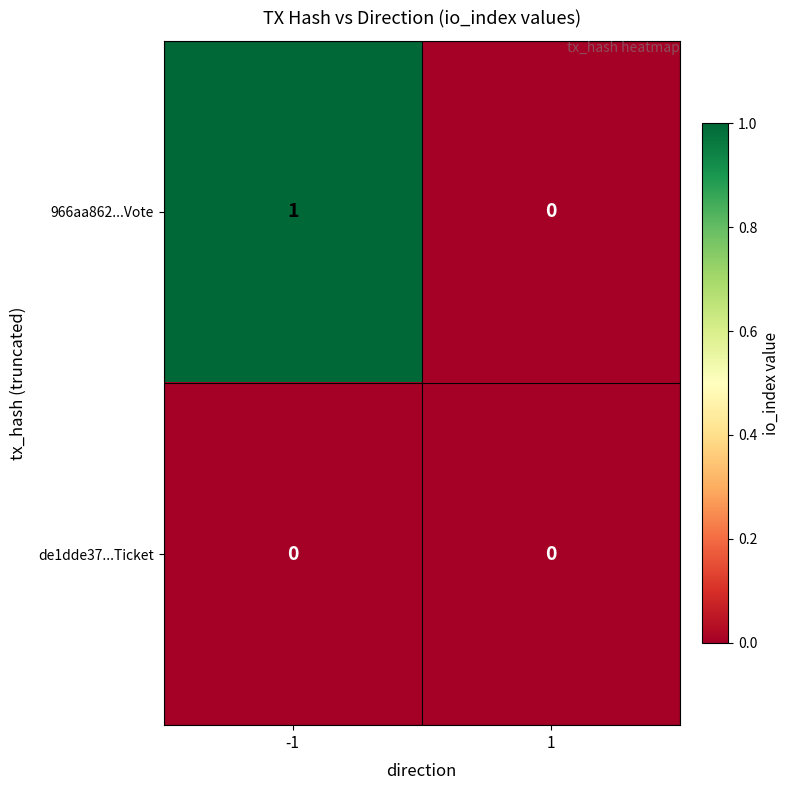

Which series has the largest range (max minus min)?

966aa862...Vote